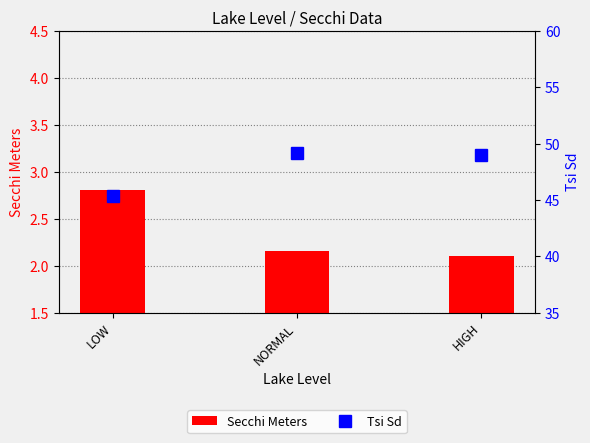

Which has a higher value, LOW or NORMAL?

LOW